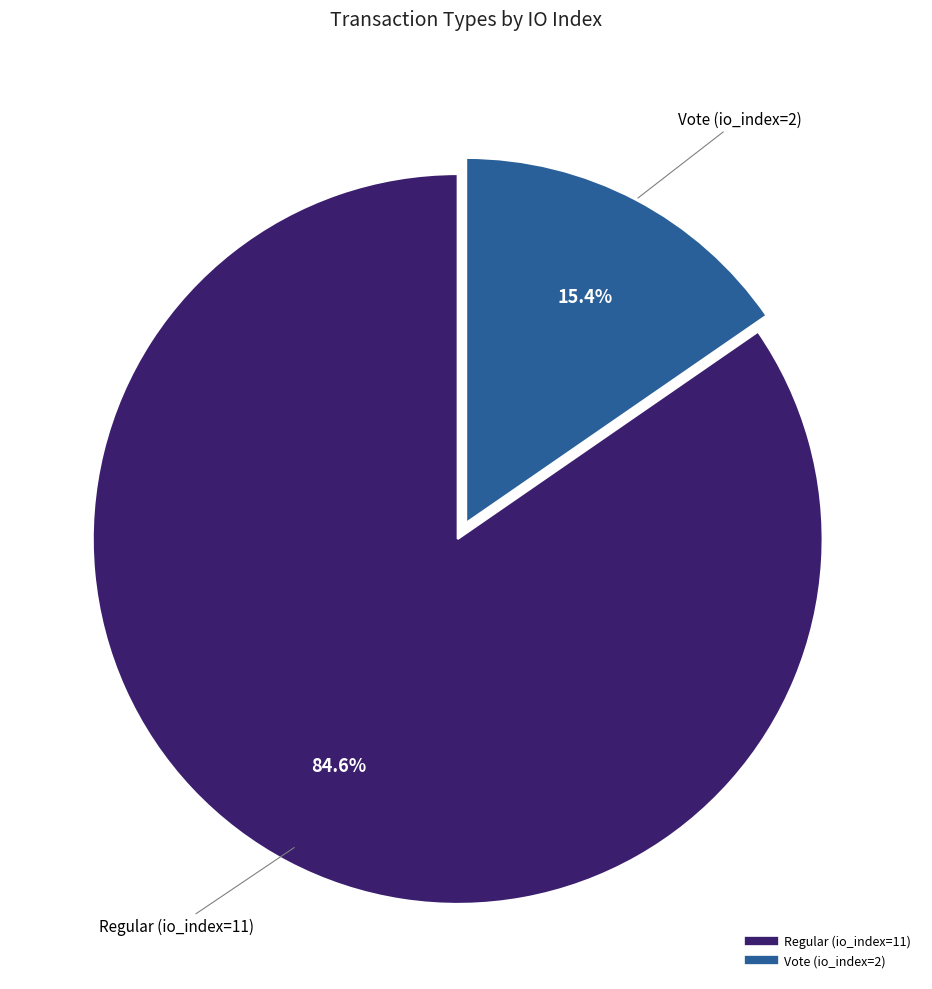

To the nearest percent, what is the difference between the largest and smallest slice percentages?

69%